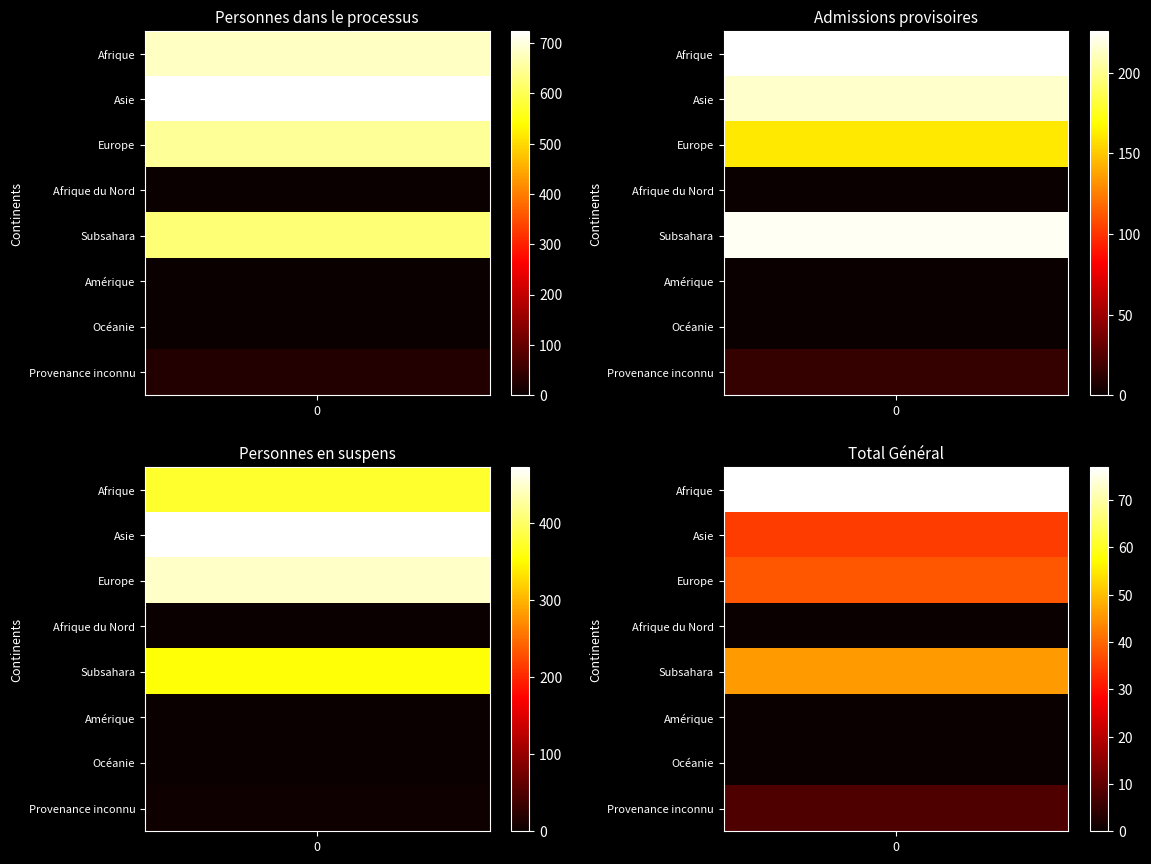

Rank the series by their maximum value, from highest to lowest.

Asie, Afrique, Europe, Subsahara, Provenance inconnu, Afrique du Nord, Amérique, Océanie